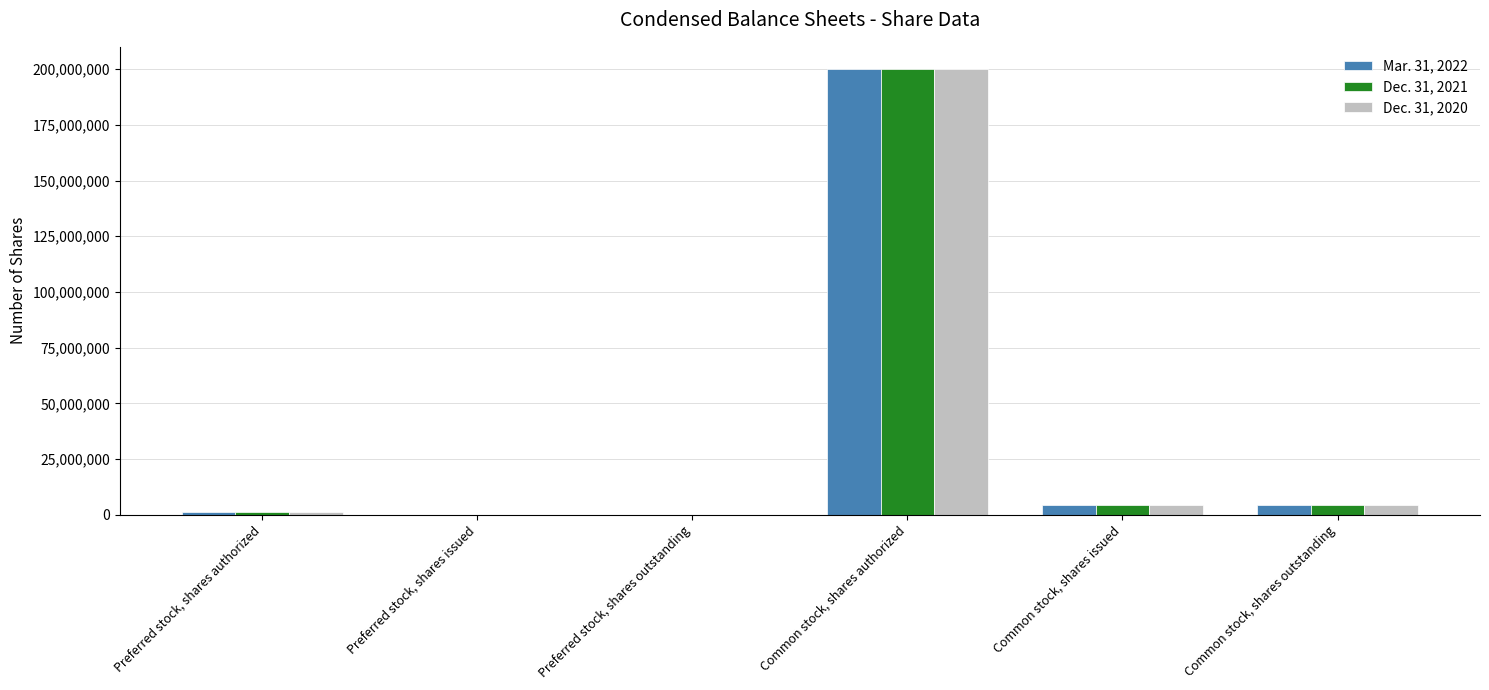

At which label does Mar. 31, 2022 reach its peak?

Common stock, shares authorized